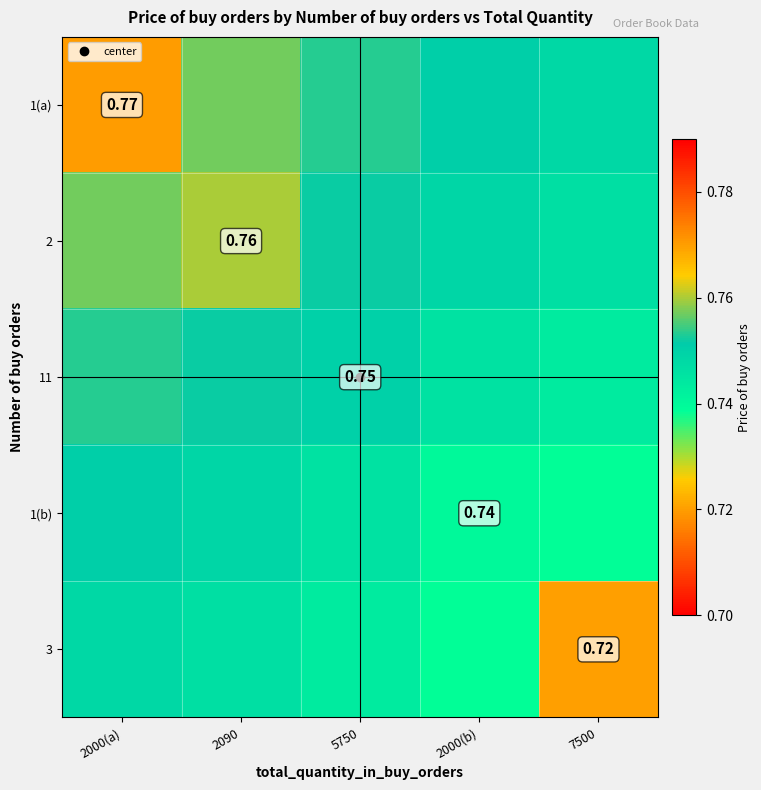

At which label does 1(b) reach its peak?

2000(a)